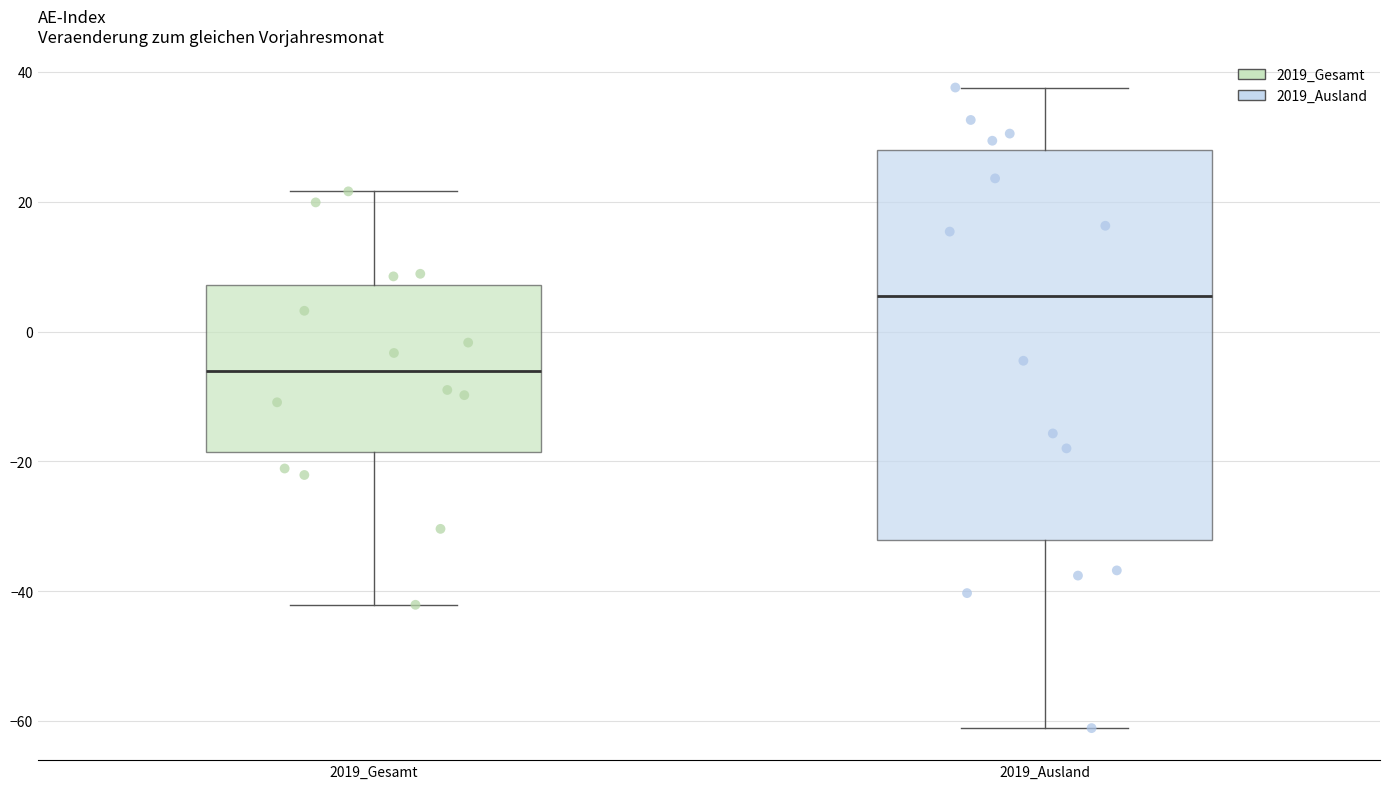

Where does the upper whisker of the box for 2019_Ausland end on the y-axis? The values are not printed on the chart, so give them approximately, as read against the axis.

38